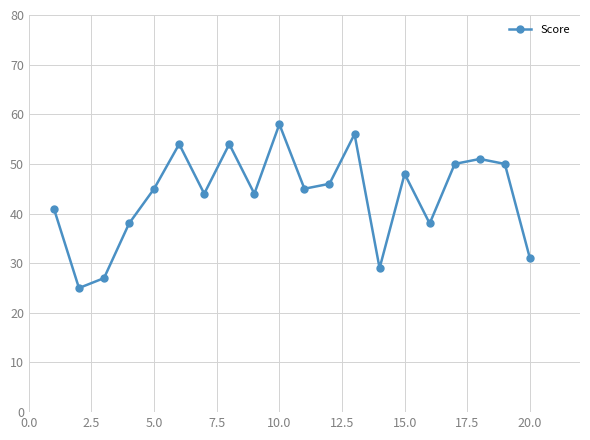

How many interior local valleys (lower than both neighbors) does the data have?

6